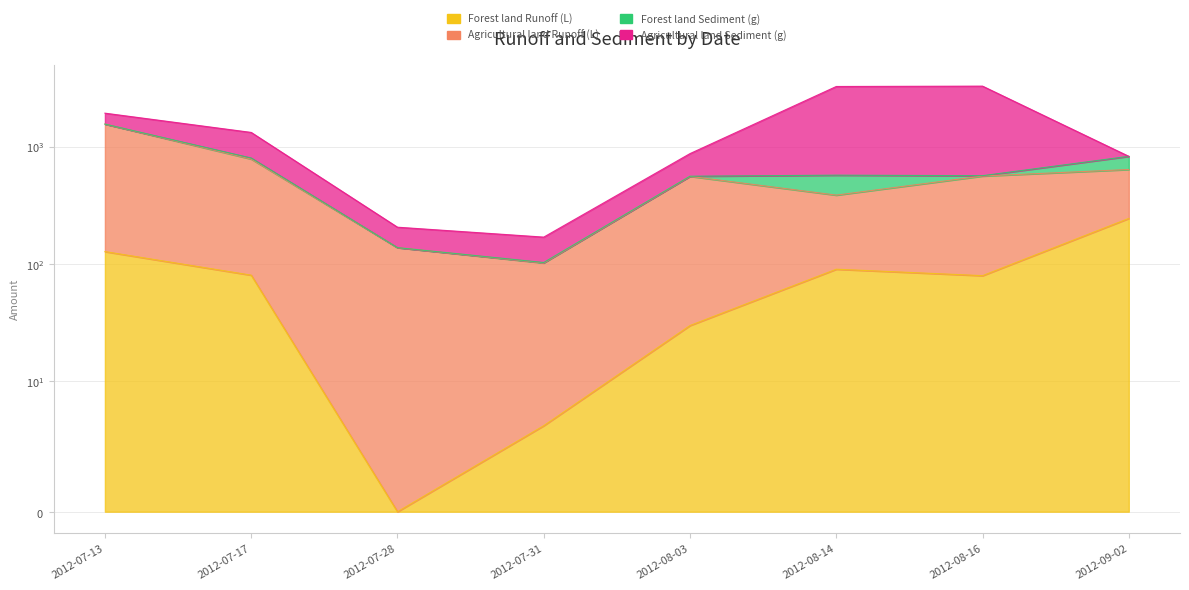

How many data points does each series have?

8